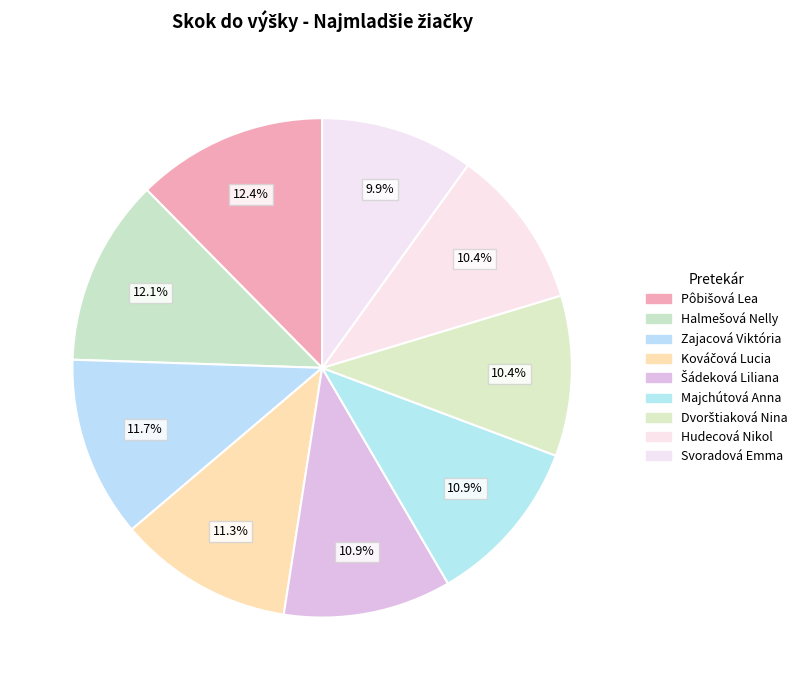

What percentage is the Kováčová Lucia slice, to the nearest percent?

11%